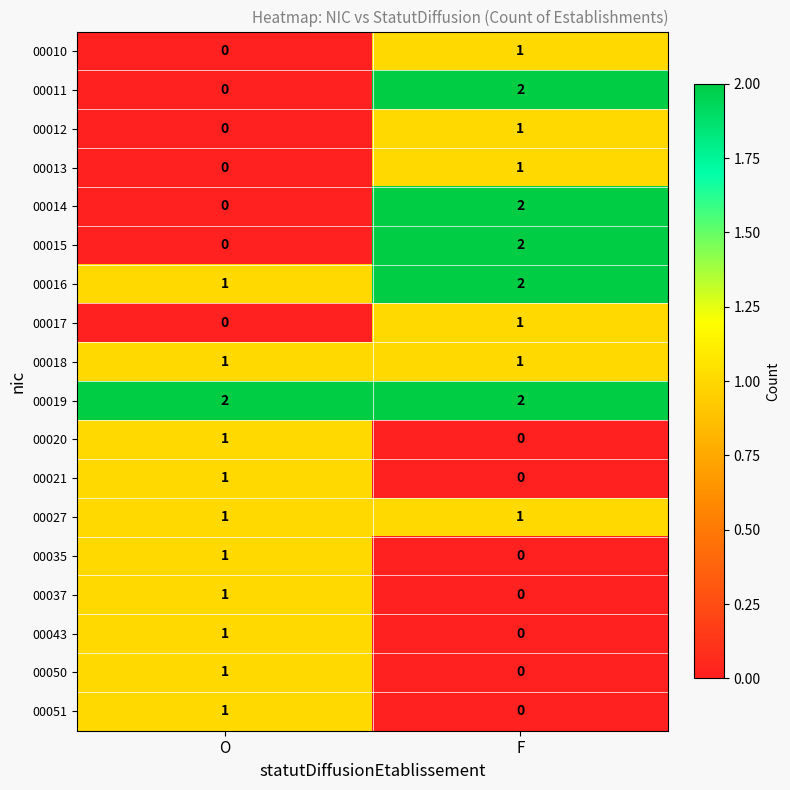

Is it true that 00021 equals 1 at O?

True